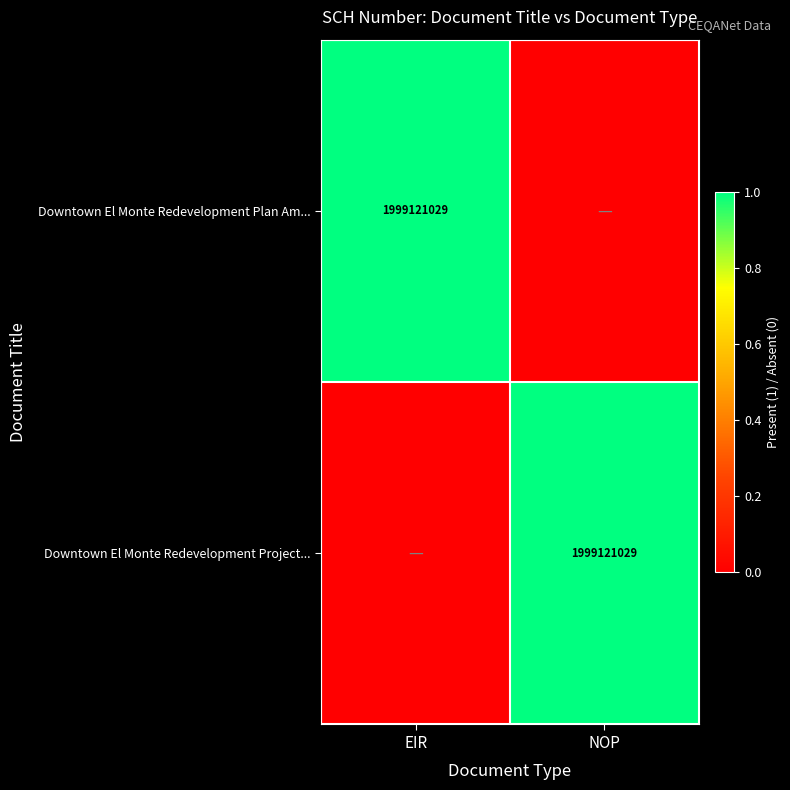

Is it true that Downtown El Monte Redevelopment Project... equals 3273317688 at NOP?

False